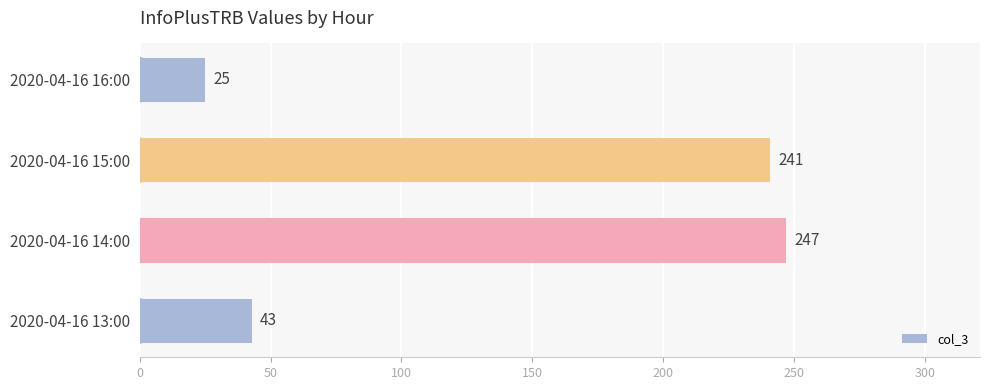

List the labels in order of value, largest first.

2020-04-16 14:00, 2020-04-16 15:00, 2020-04-16 13:00, 2020-04-16 16:00